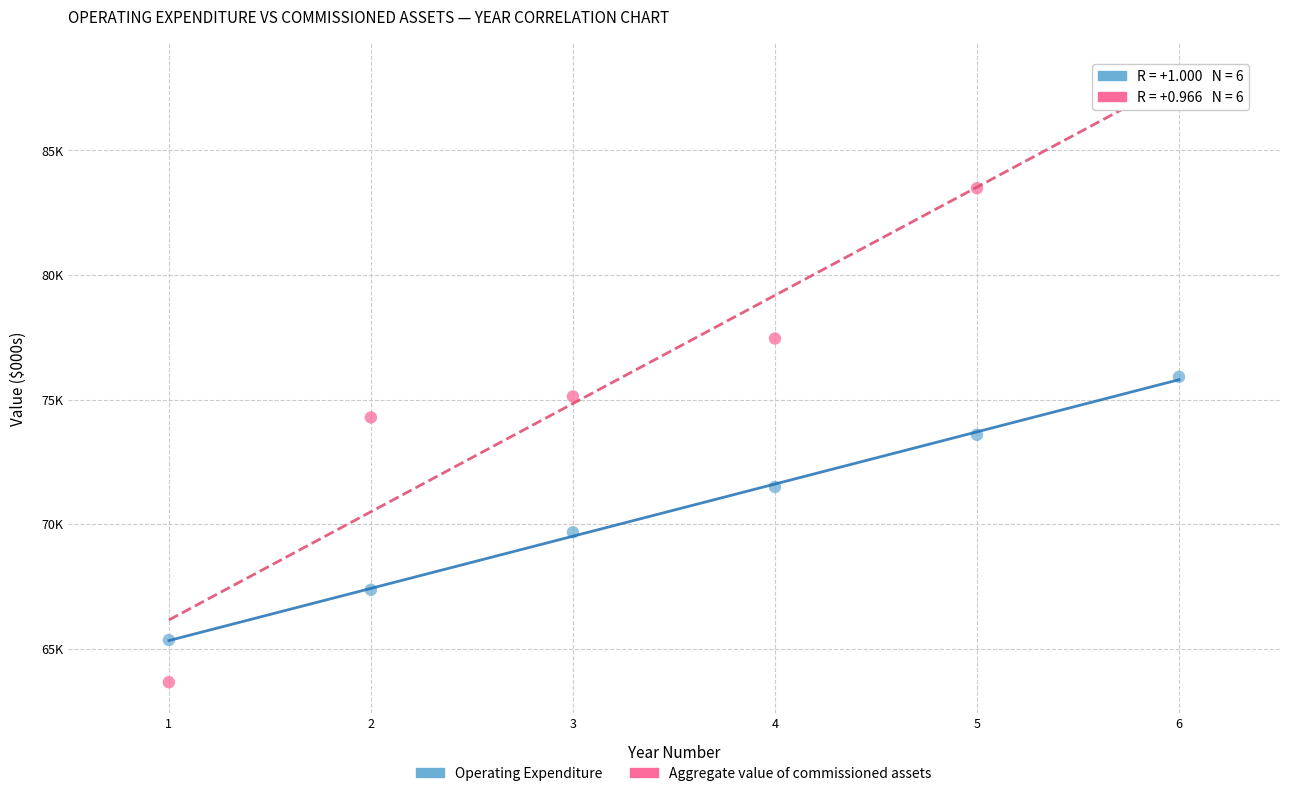

What are all the series names shown in the legend?

Operating Expenditure, Aggregate value of commissioned assets